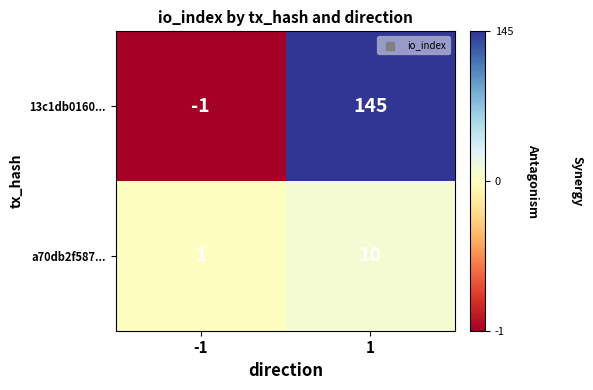

What is the maximum value for 13c1db0160...?

145